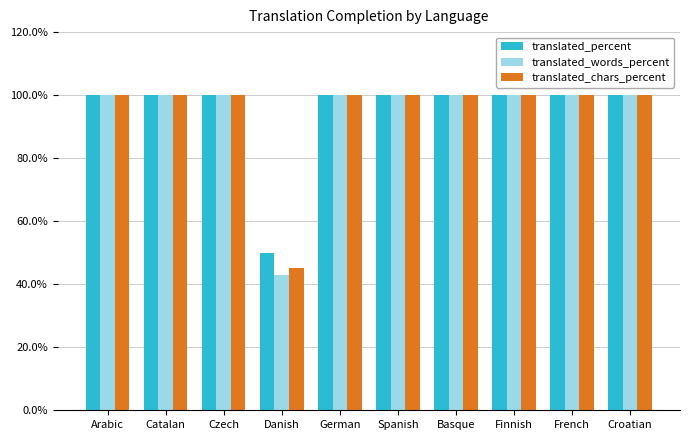

The translated_percent series shows 168.9 at Basque. True or false?

False